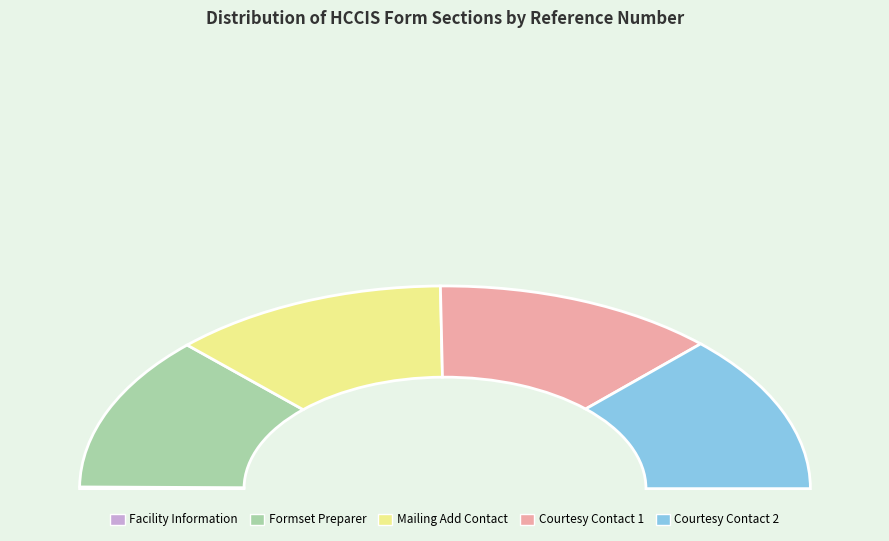

Is Facility Information the majority of the pie?

No